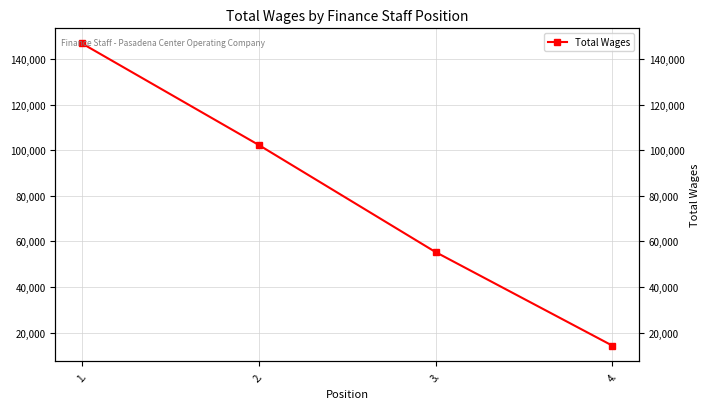

What is the change in value from 2. to 3.?

-46967